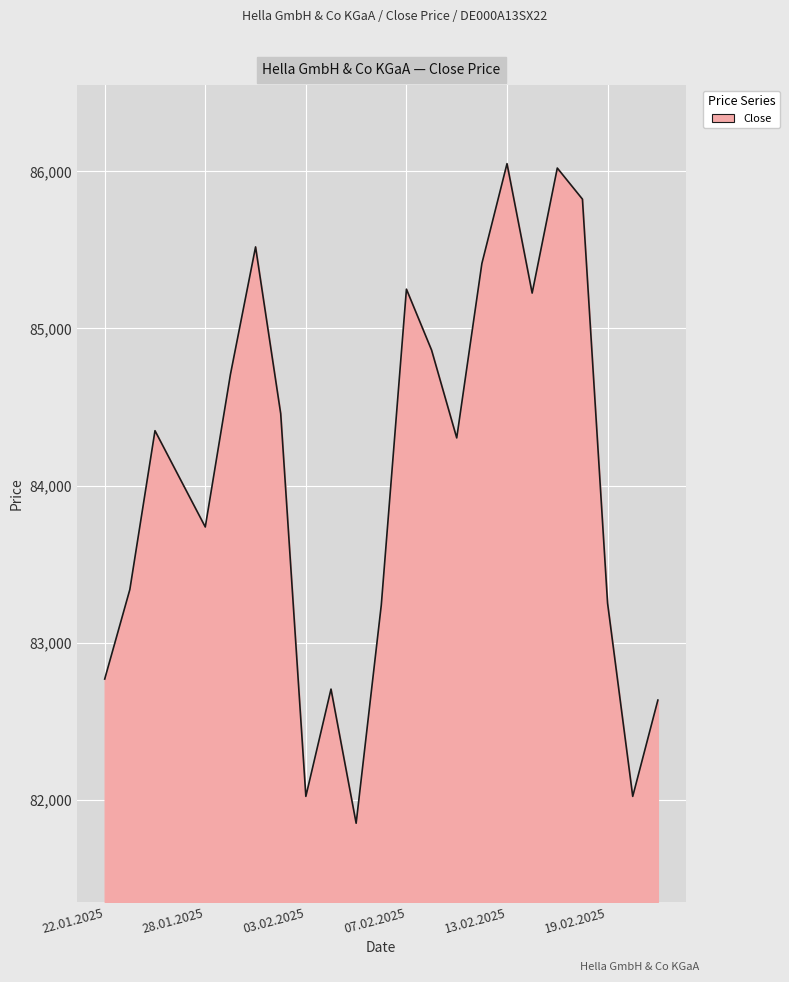

What is the difference between the maximum and minimum values?

4199